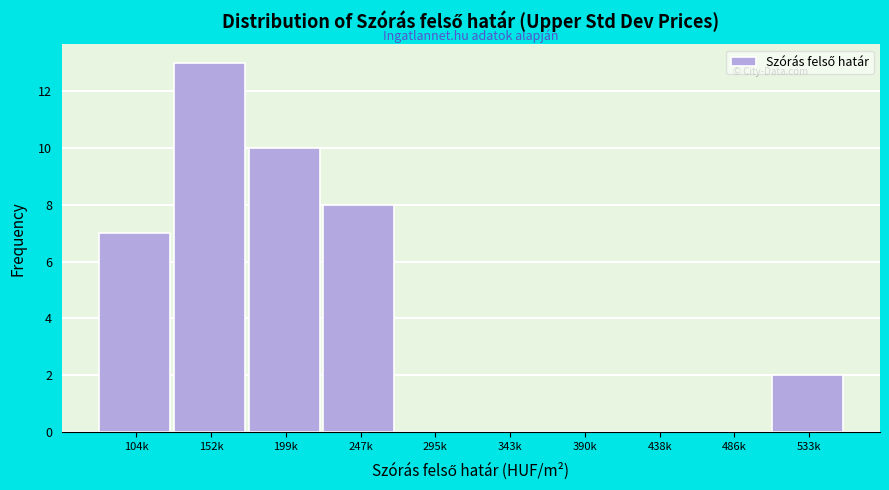

Reading left to right, list all the values displayed in this chart.

104k=7	152k=13	199k=10	247k=8	295k=0	343k=0	390k=0	438k=0	486k=0	533k=2